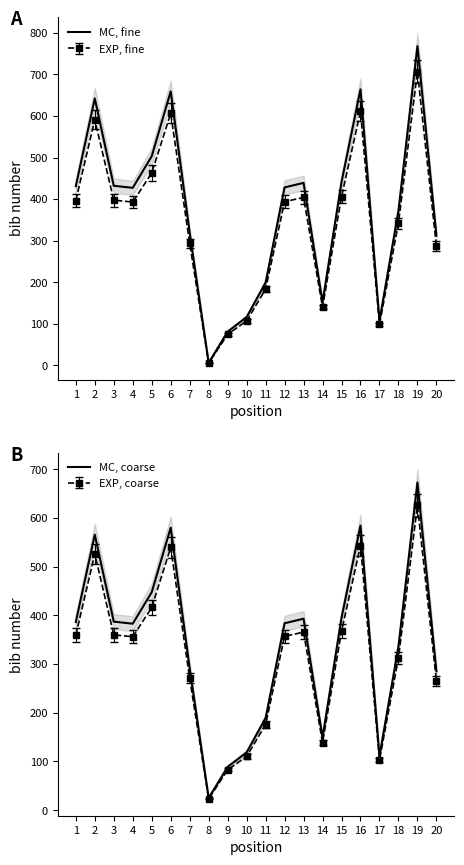

List the labels in order of MC, fine value, smallest first.

8, 9, 17, 10, 14, 11, 20, 7, 18, 4, 12, 1, 3, 13, 15, 5, 2, 6, 16, 19